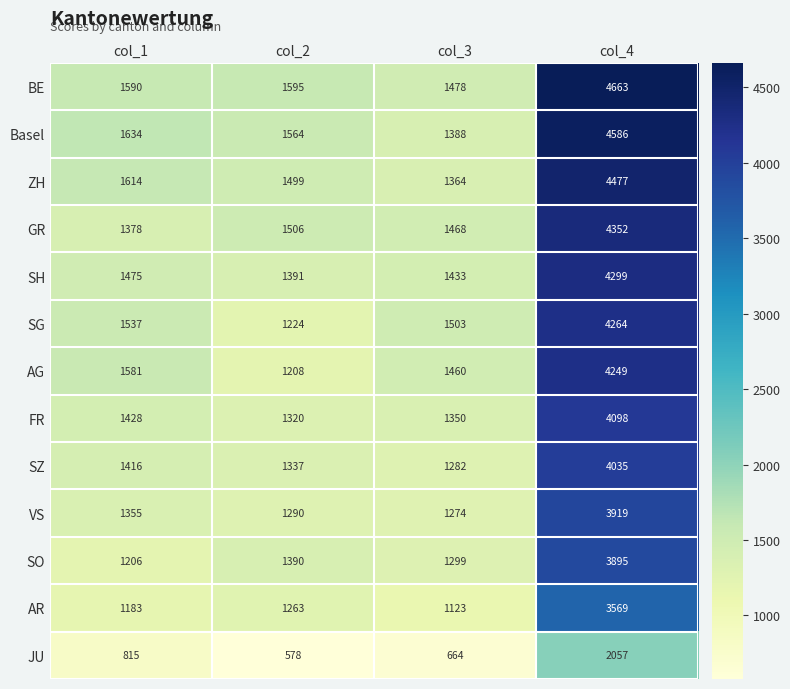

Between col_1 and col_3, which series saw the biggest shift?

ZH